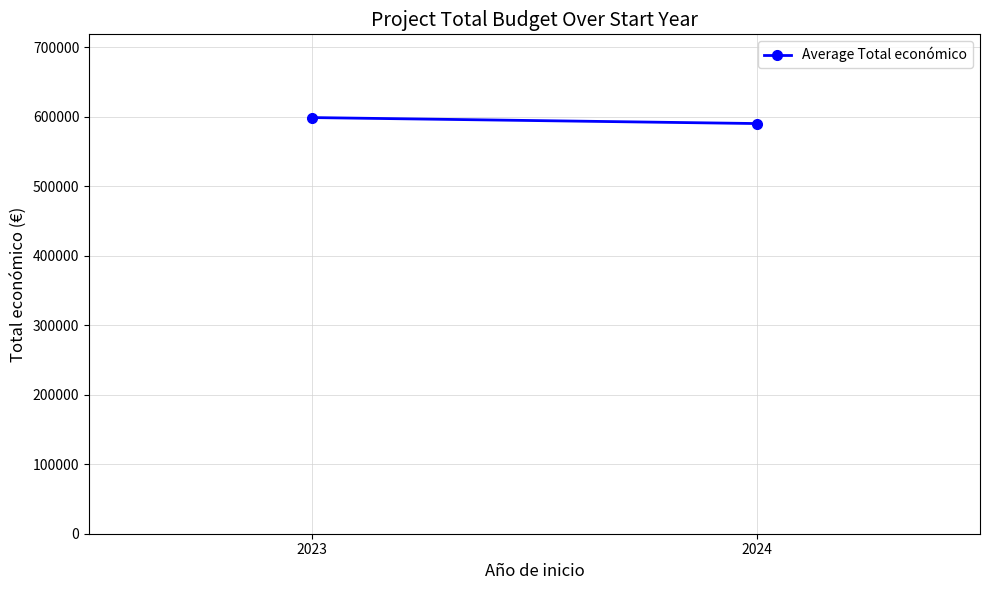

The chart shows a value of 163926.3 at 2024. True or false?

False